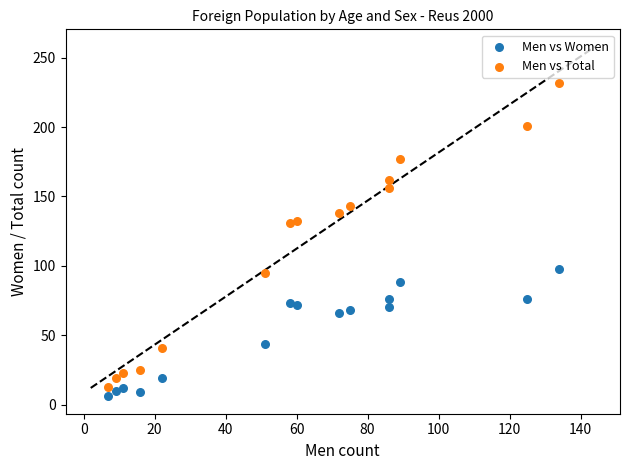

Which series has the widest spread of Y values?

Men vs Total